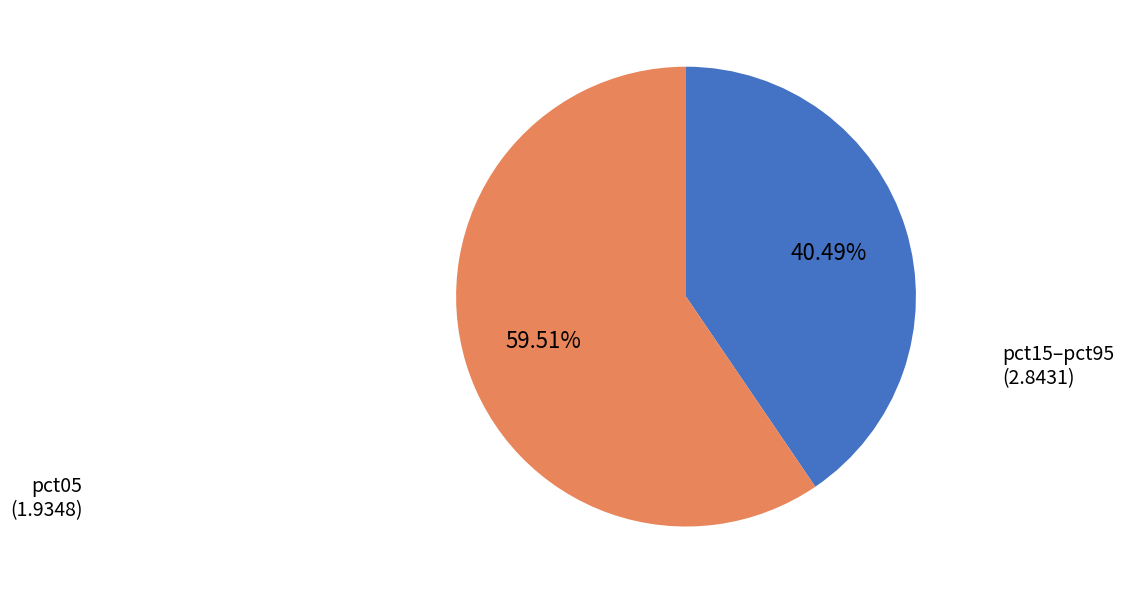

Is there any slice that represents more than half of the pie?

Yes